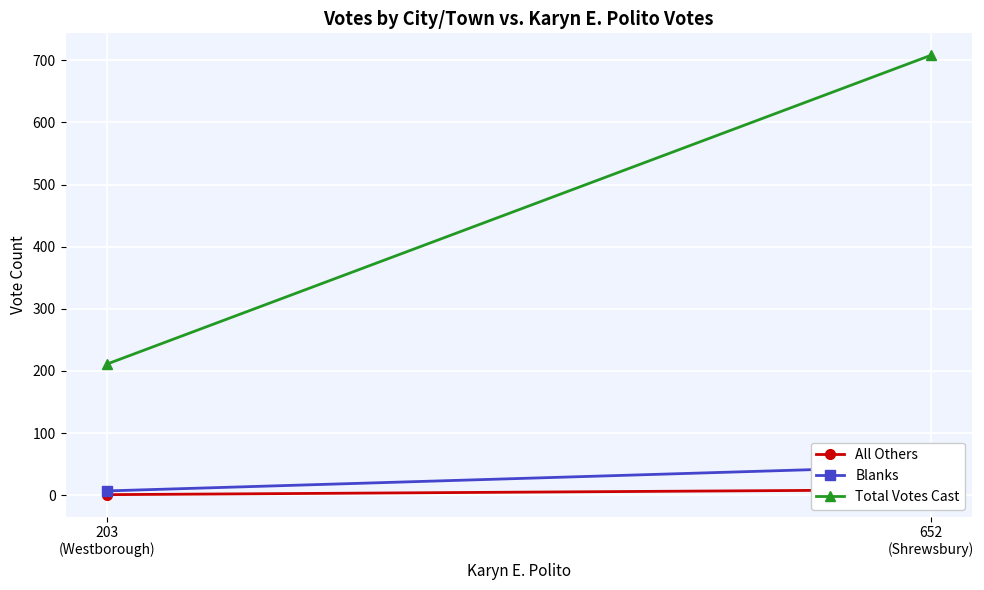

The value of Total Votes Cast at 652
(Shrewsbury) is 708. True or false?

True